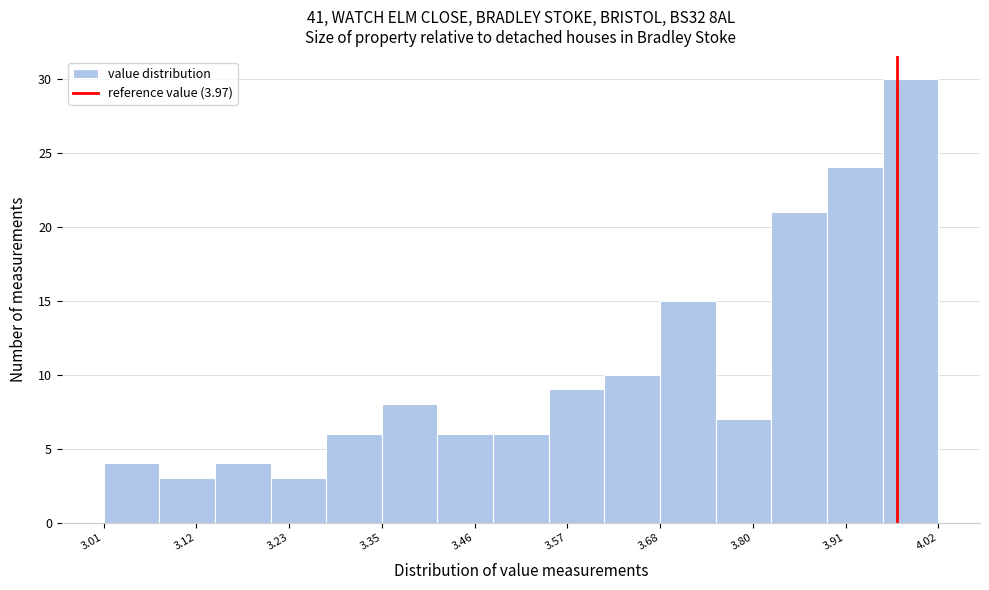

Around what value on the x-axis is the tallest bar? Give the approximate position of its centre, as read against the axis.

3.98